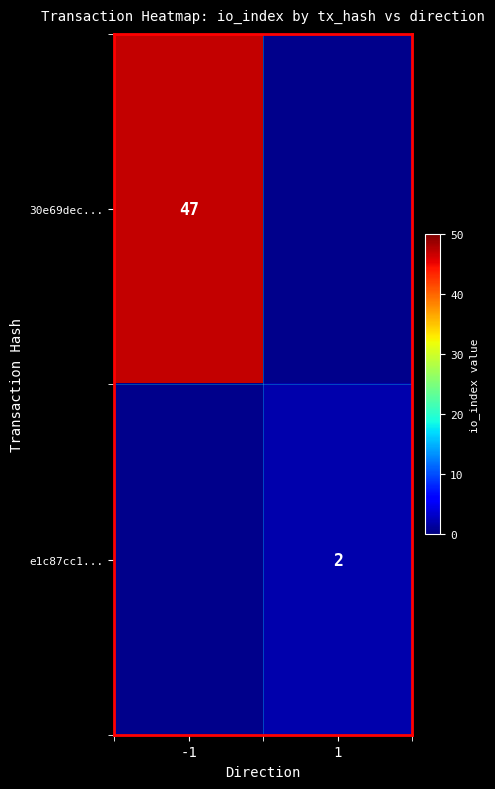

The 30e69dec... series shows 63 at -1. True or false?

False